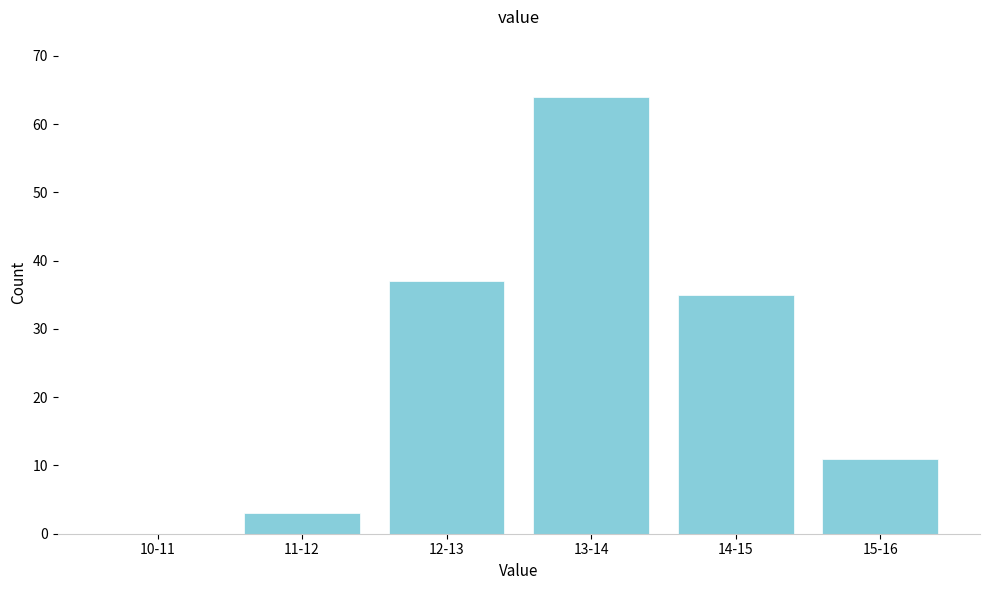

Reading right to left, list all the values displayed in this chart.

15-16=11	14-15=35	13-14=64	12-13=37	11-12=3	10-11=0